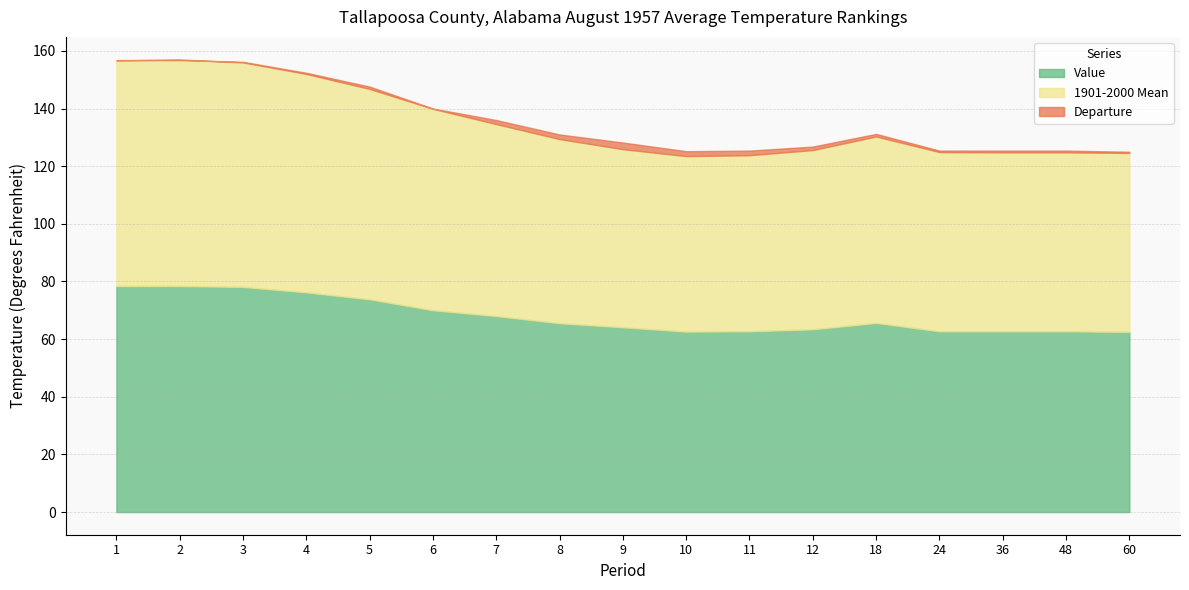

True or false: 1901-2000 Mean and Value cross at least once.

True